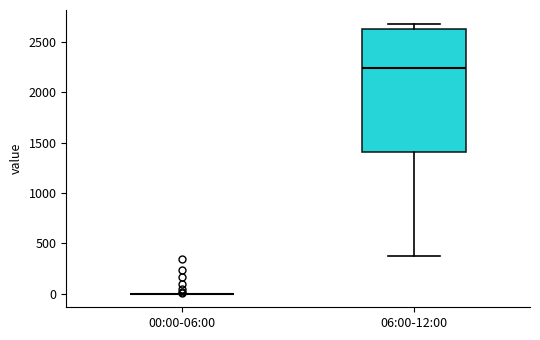

Comparing the boxes themselves (not the whiskers), which one is the tallest?

06:00-12:00